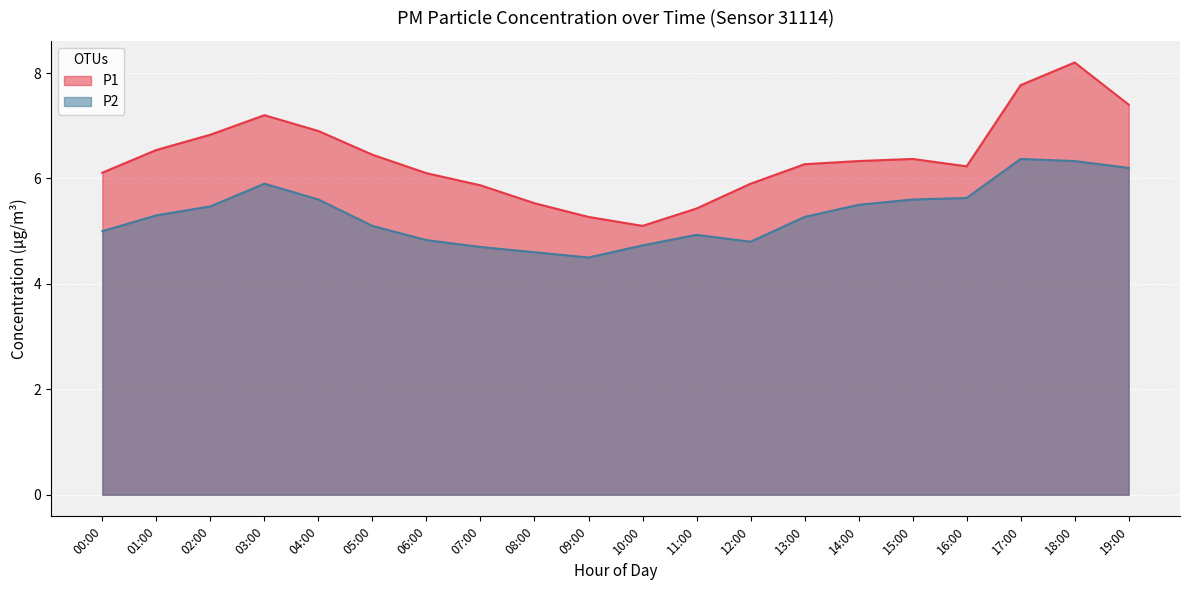

How many interior local valleys does the P1 series have?

2